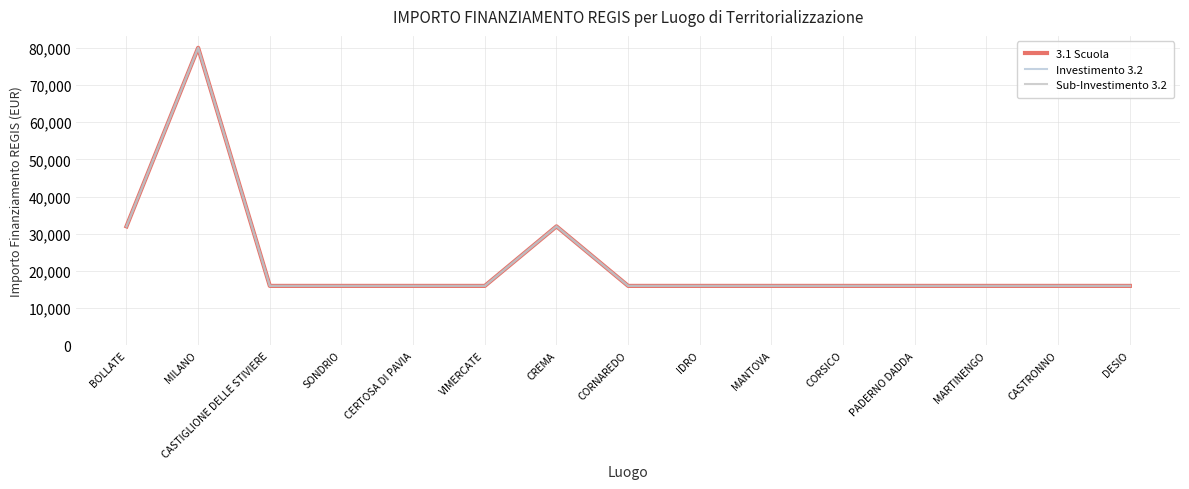

True or false: Investimento 3.2 and Sub-Investimento 3.2 cross at least once.

False